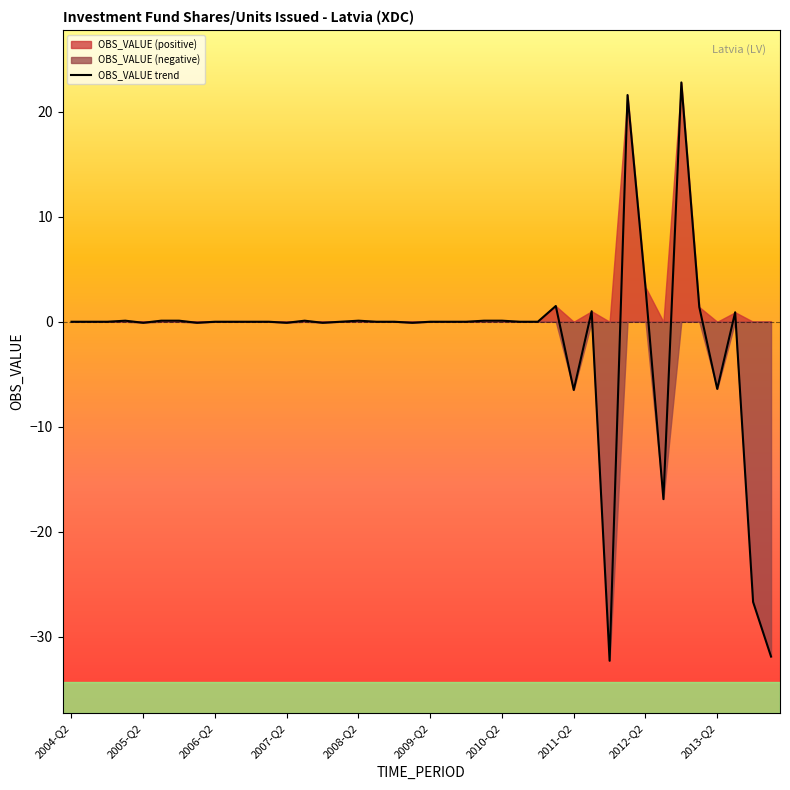

What is the minimum value for OBS_VALUE trend?

-32.3